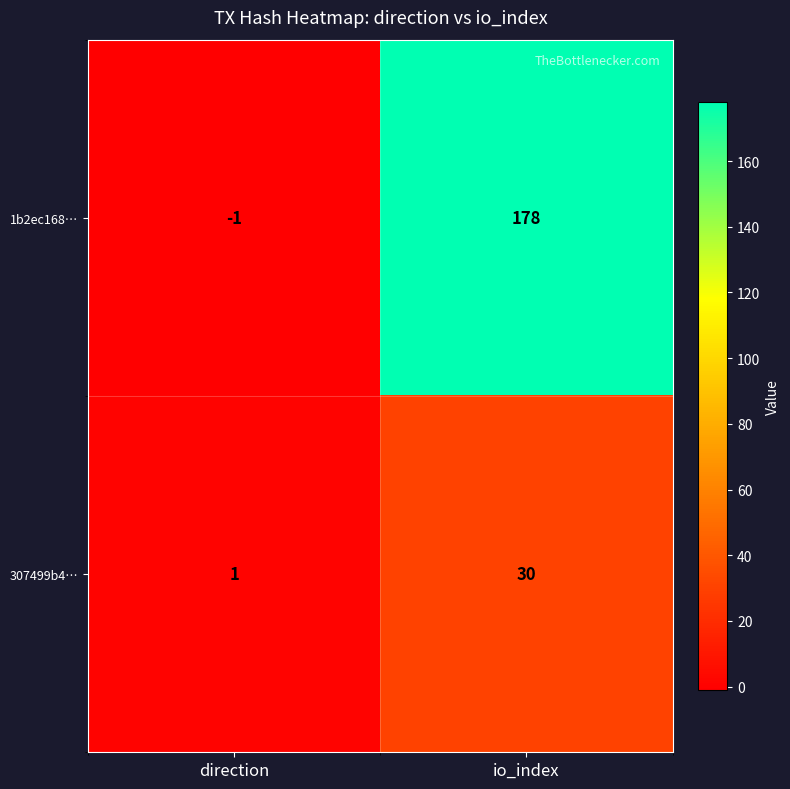

List the labels in order of 307499b4… value, largest first.

io_index, direction